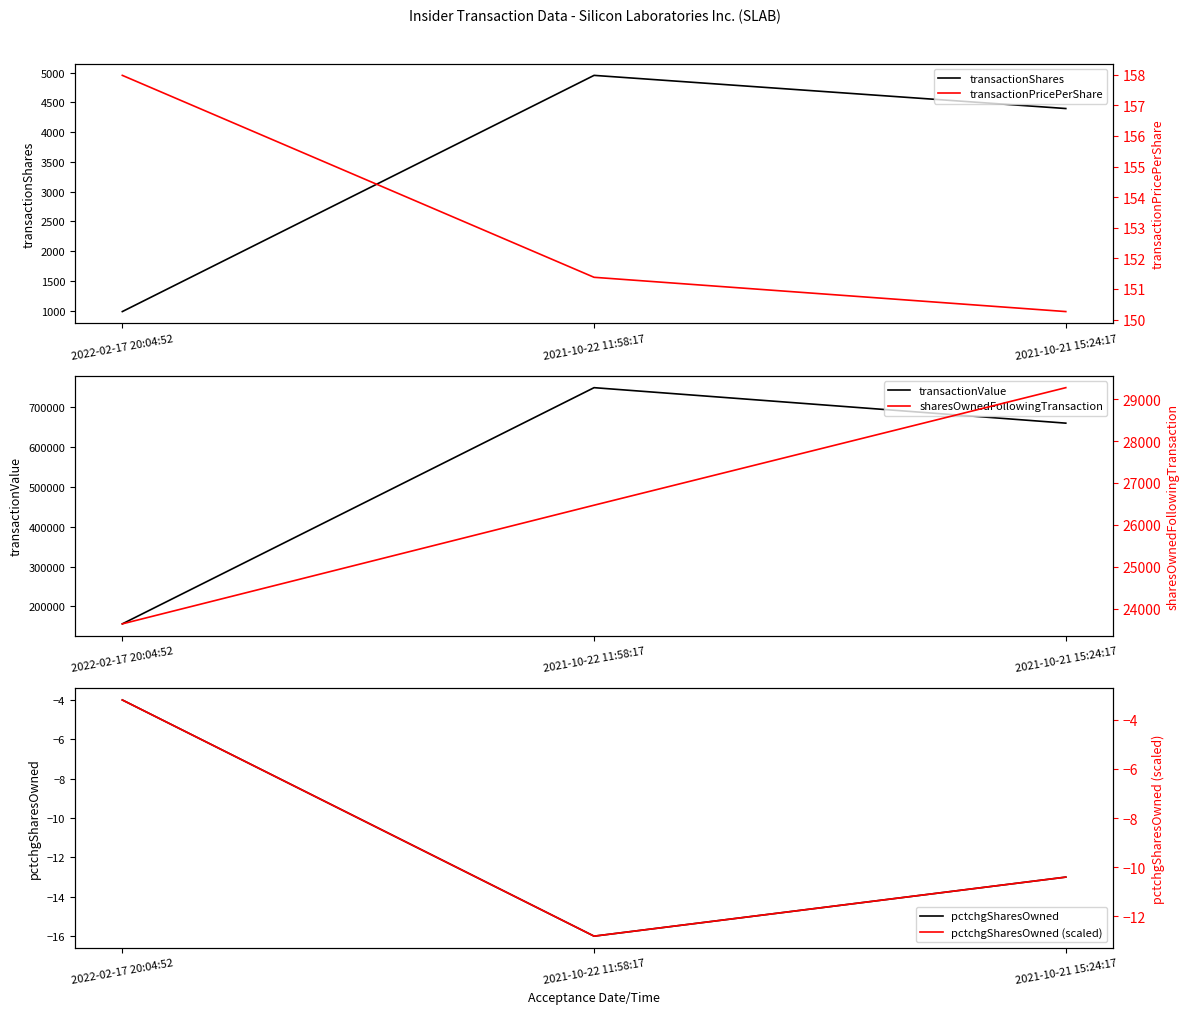

What is the label of the 2nd point from the left?

2021-10-22 11:58:17